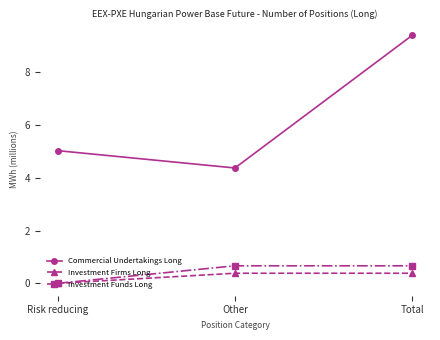

What is the difference between the second highest and minimum values in the Investment Funds Long series?

0.7